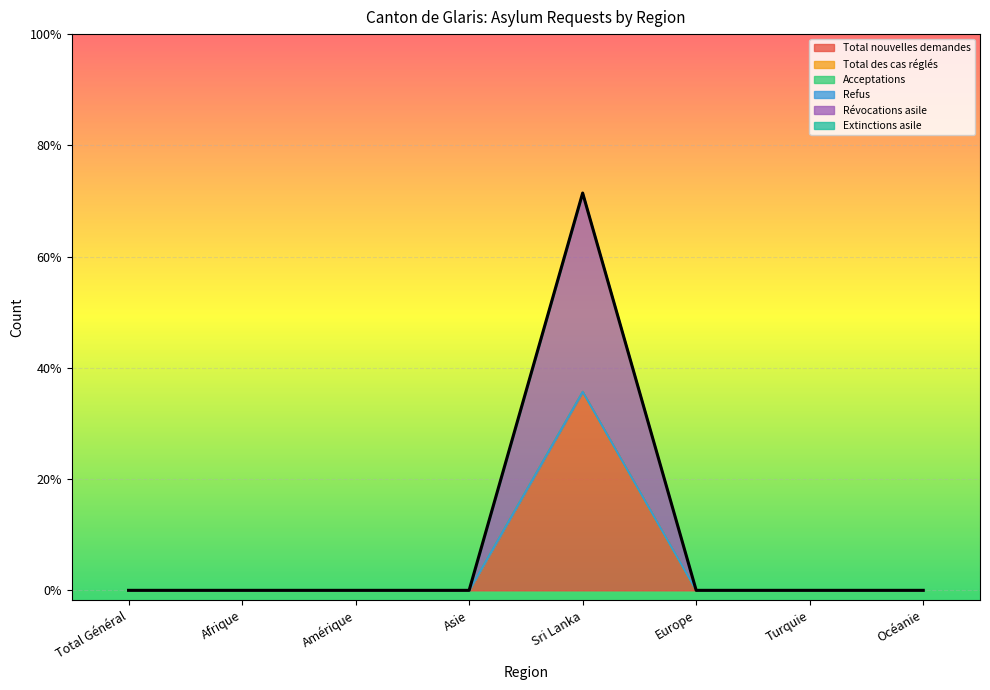

Between Afrique and Europe, which series saw the biggest shift?

Total nouvelles demandes